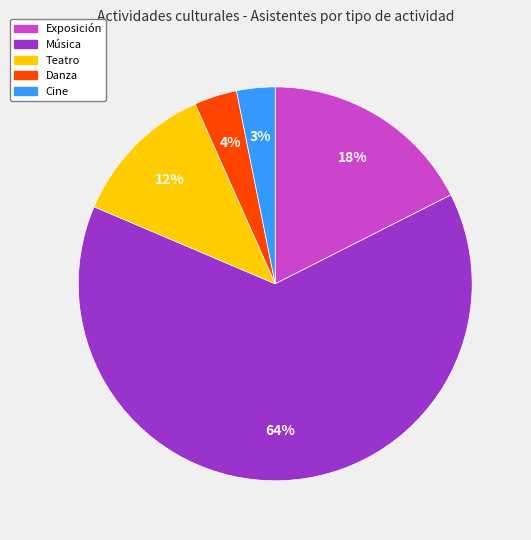

To the nearest percent, what percentage of the pie is Teatro?

12%